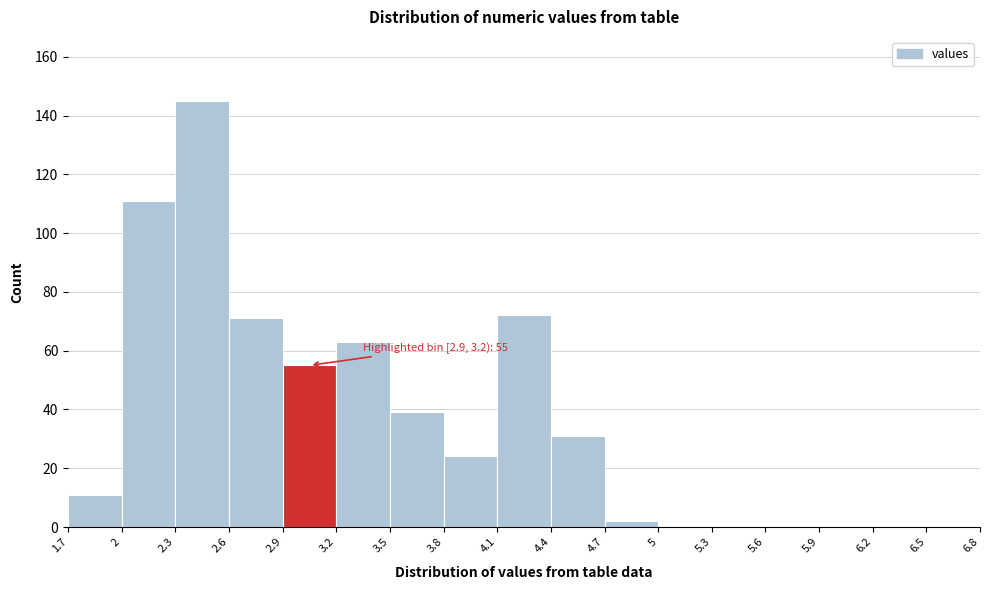

Which range on the x-axis has the tallest bar?

2.3 to 2.6